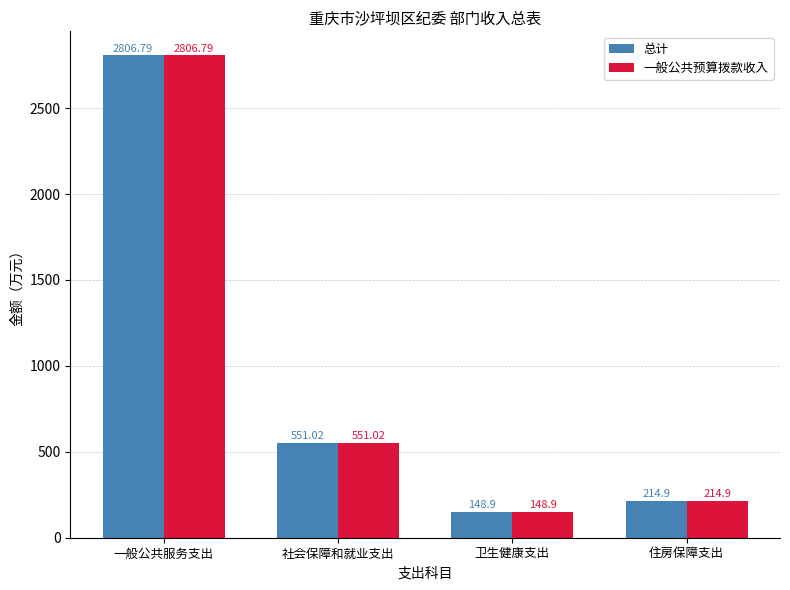

What is the total value across all series at 卫生健康支出?

297.8